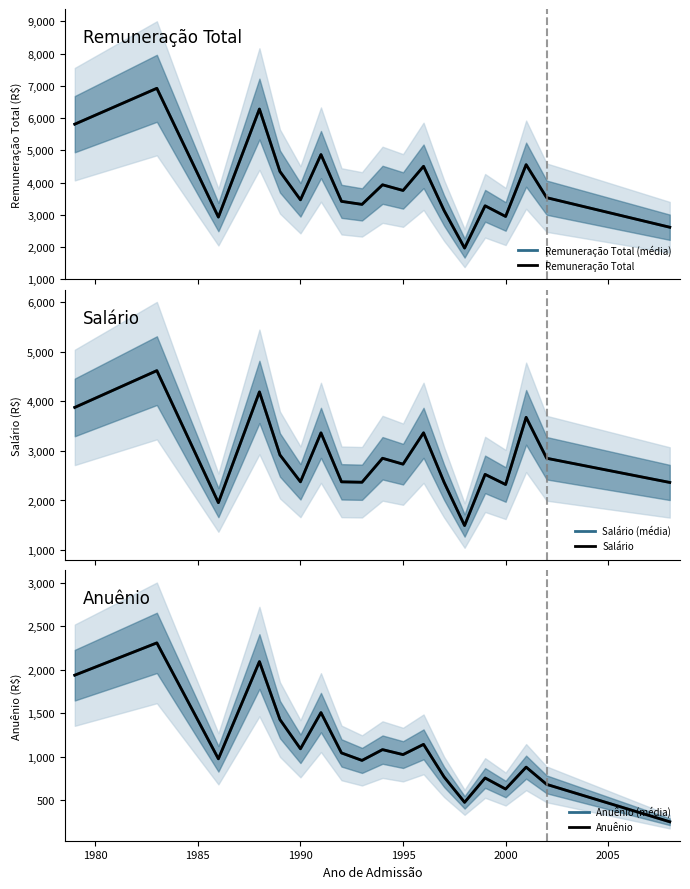

How many series are shown in this chart?

6